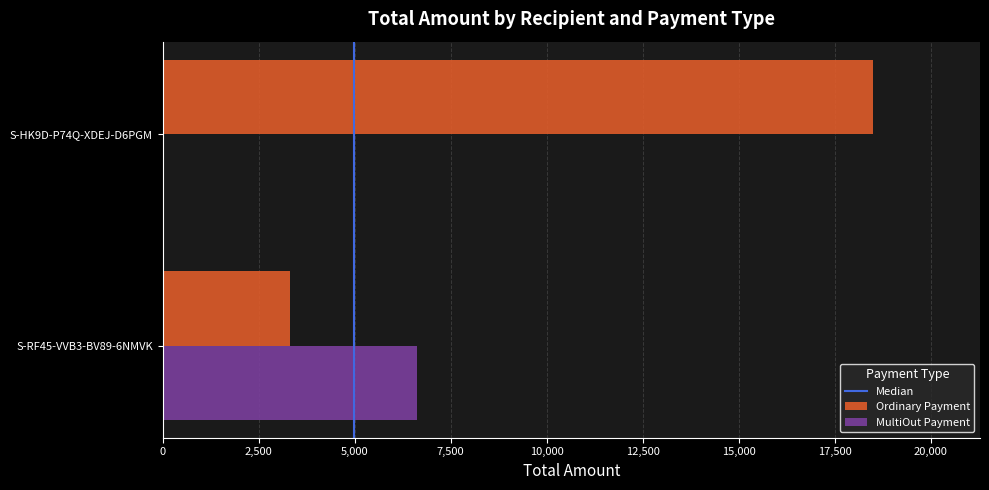

The value of MultiOut Payment at S-HK9D-P74Q-XDEJ-D6PGM is 4065.1. True or false?

False